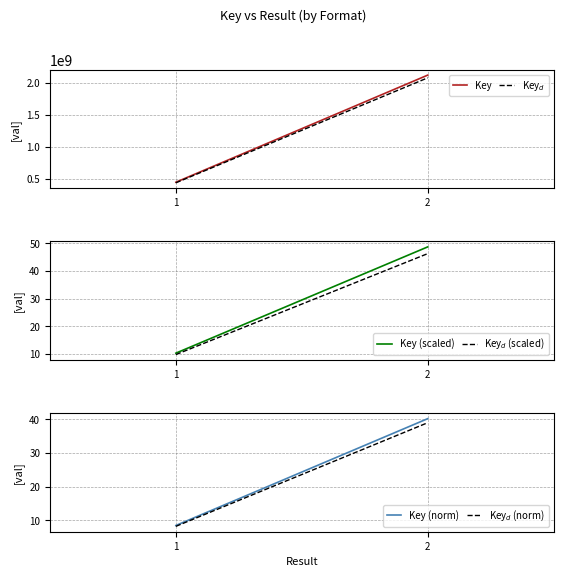

Count the number of data series in this chart.

6